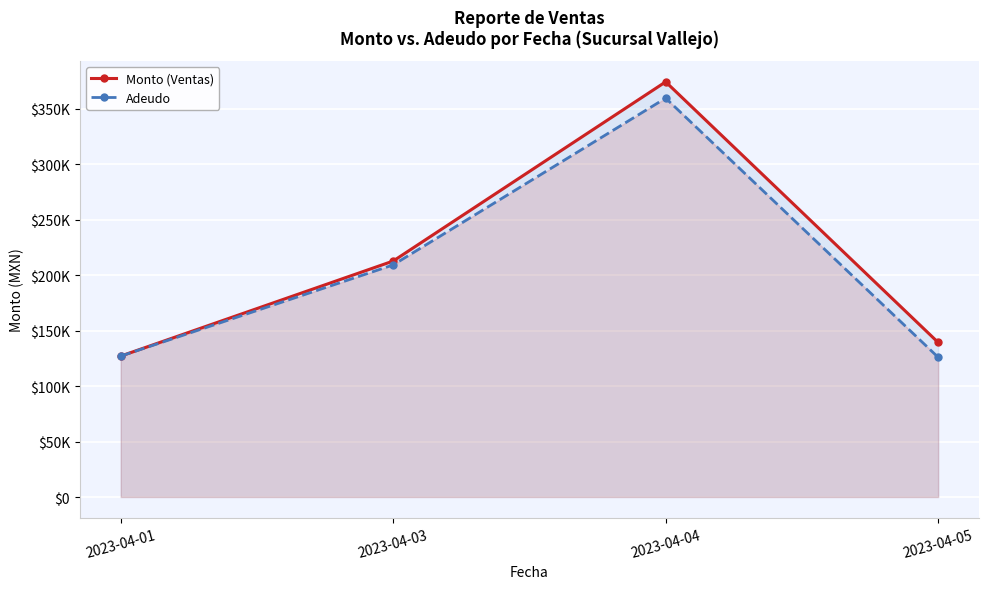

Is it true that Monto (Ventas) equals 75549.1 at 2023-04-01?

False